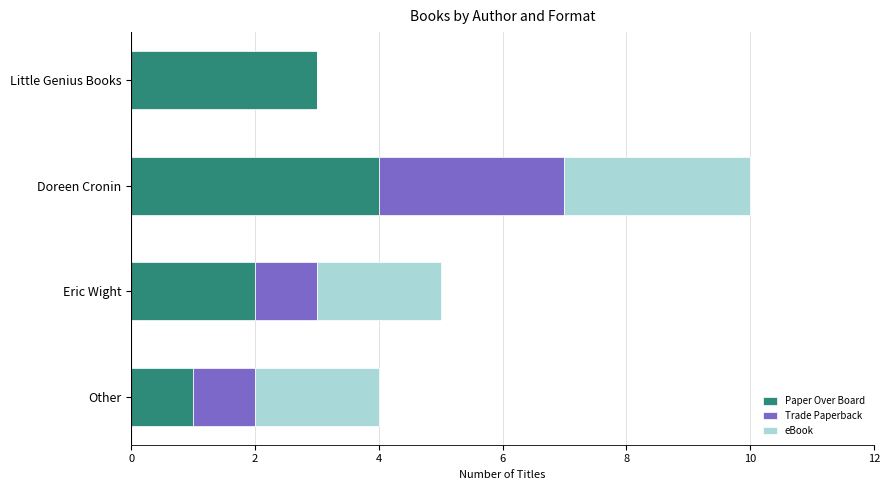

What is the sum of the Paper Over Board values at Little Genius Books and Doreen Cronin?

7